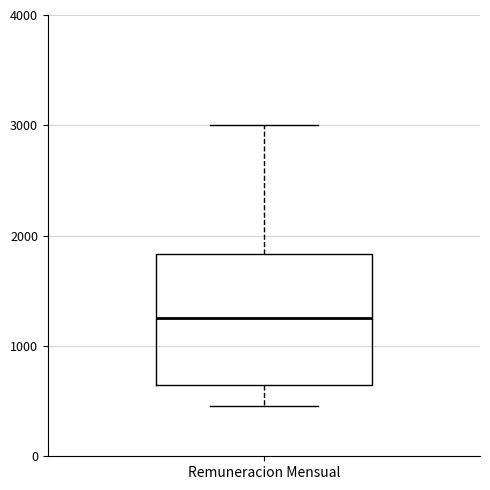

Read this box plot against the y-axis: the position of the median line, the range covered by the box, and the ends of both whiskers. The values are not printed on the chart, so give them approximately, as read against the axis.

median 1300, box 600 to 1800, whiskers 500 to 3000